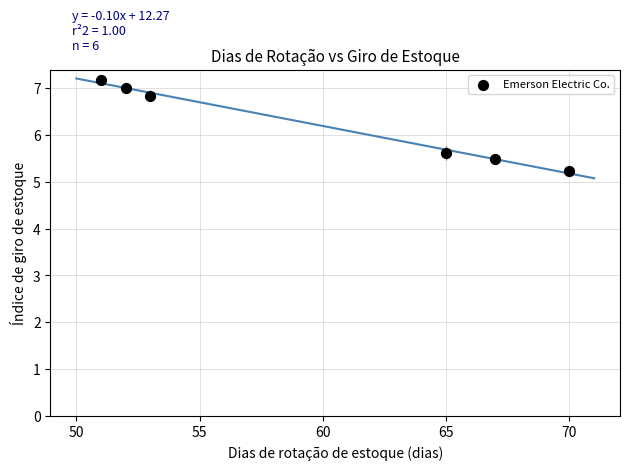

What is the average X value?

59.7